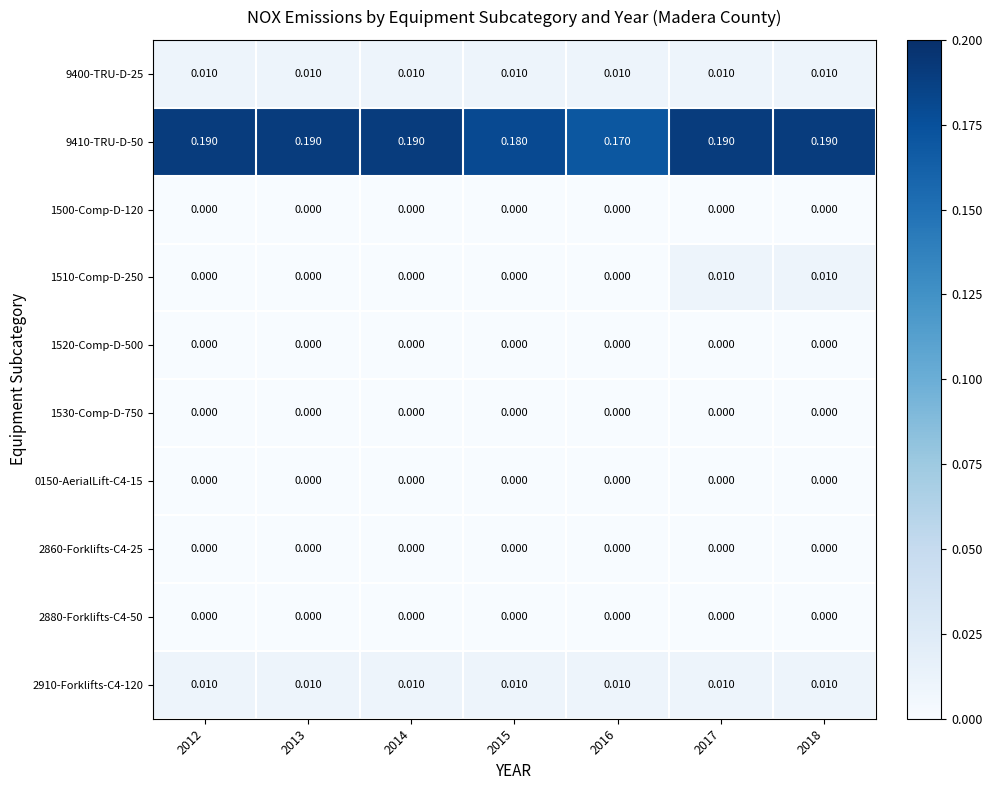

Is the value of 1520-Comp-D-500 at 2017 greater than the value of 9410-TRU-D-50 at 2017?

No